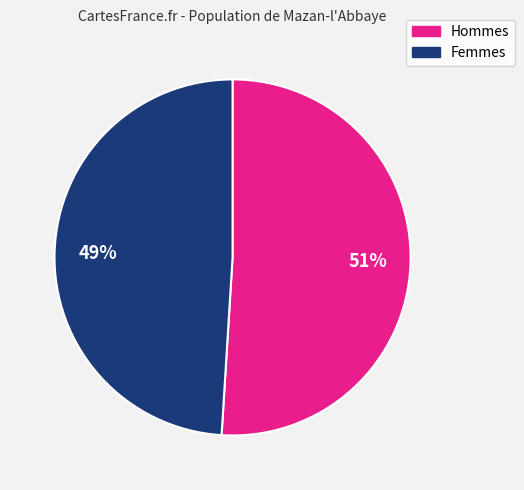

Is it true that Femmes is 49% of the pie?

True